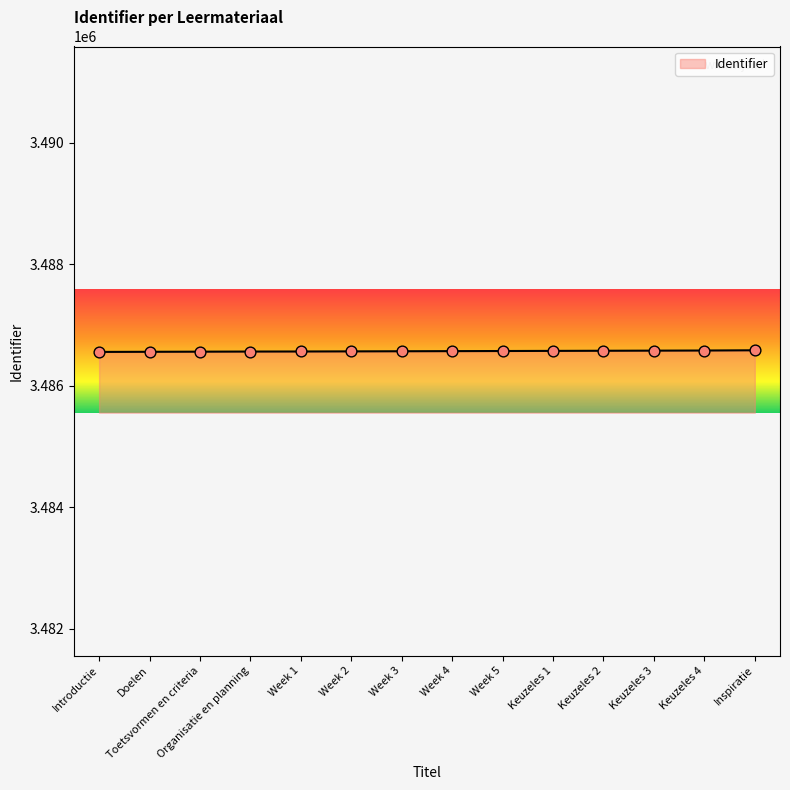

What is the change in value from Organisatie en planning to Week 5?

+9